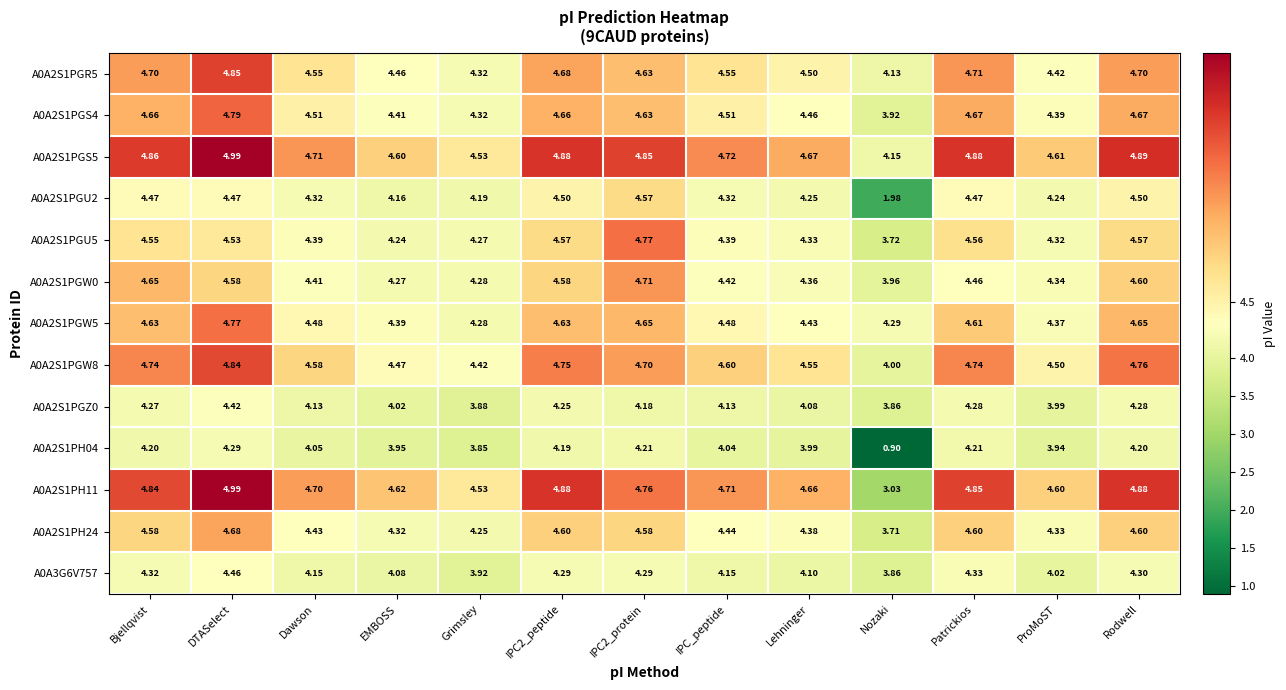

What is the spread (max minus min) of values at ProMoST?

0.7